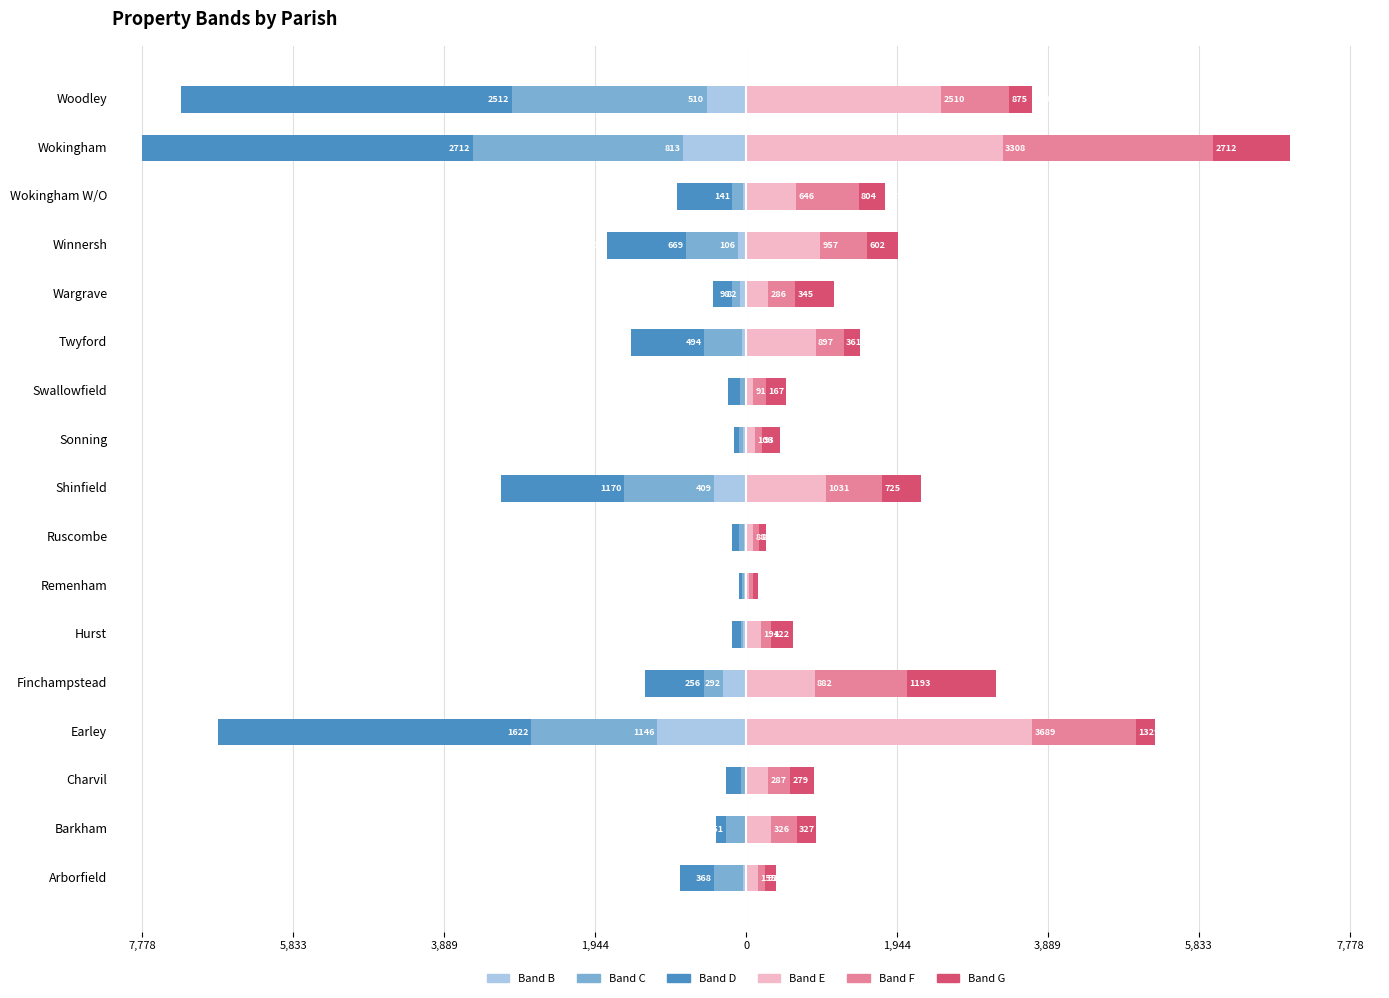

At how many categories does at least one series exceed -3492?

17